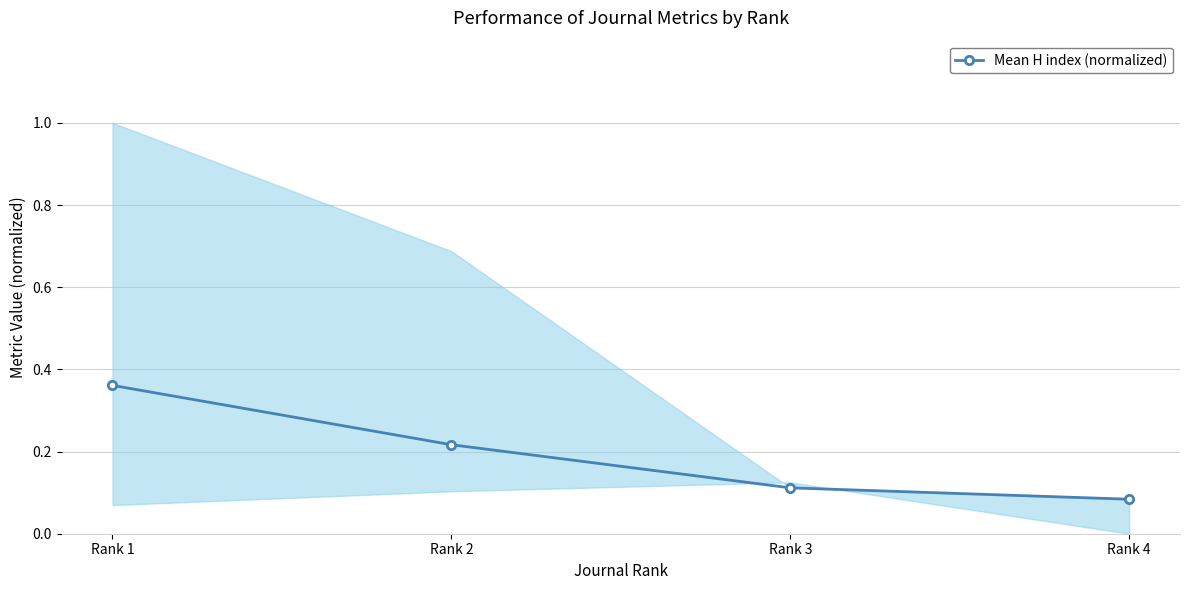

The chart shows a value of 0.1 at Rank 4. True or false?

False